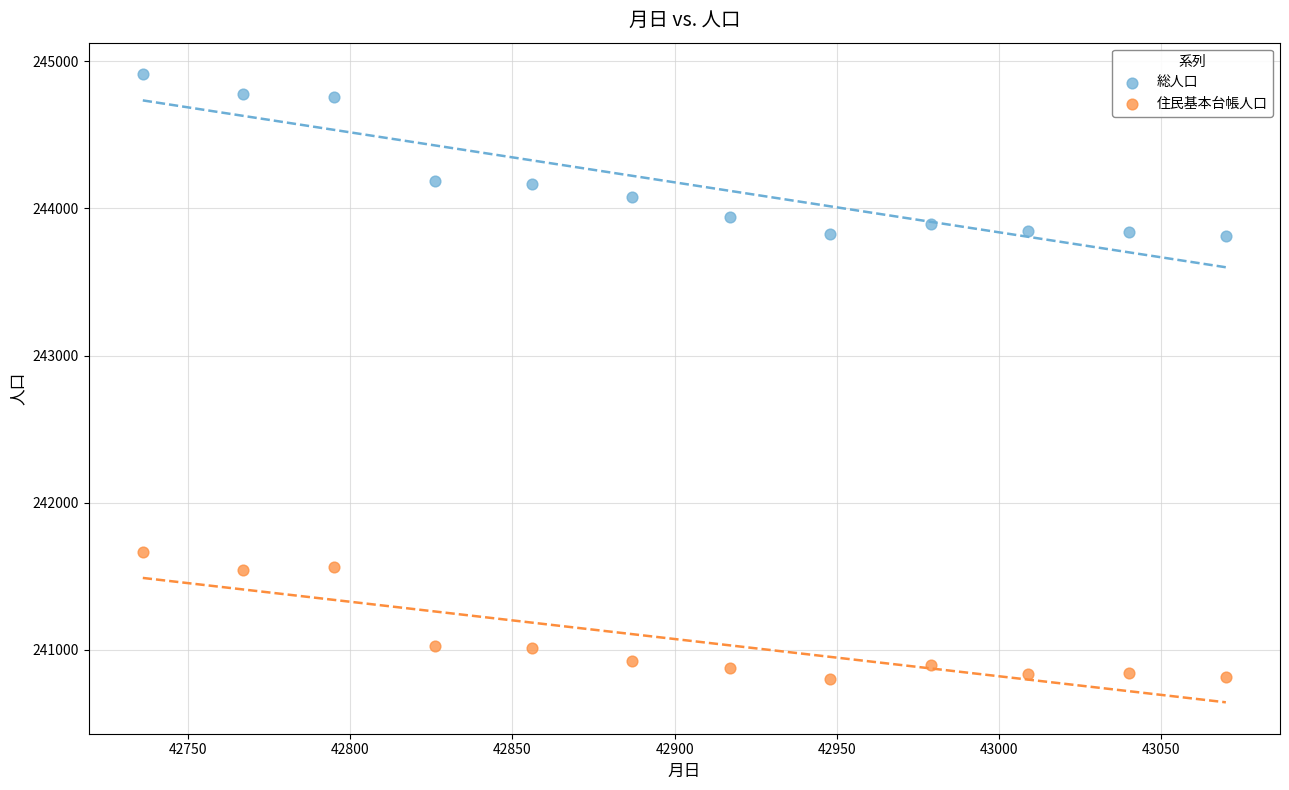

Which series contains the highest Y value?

総人口